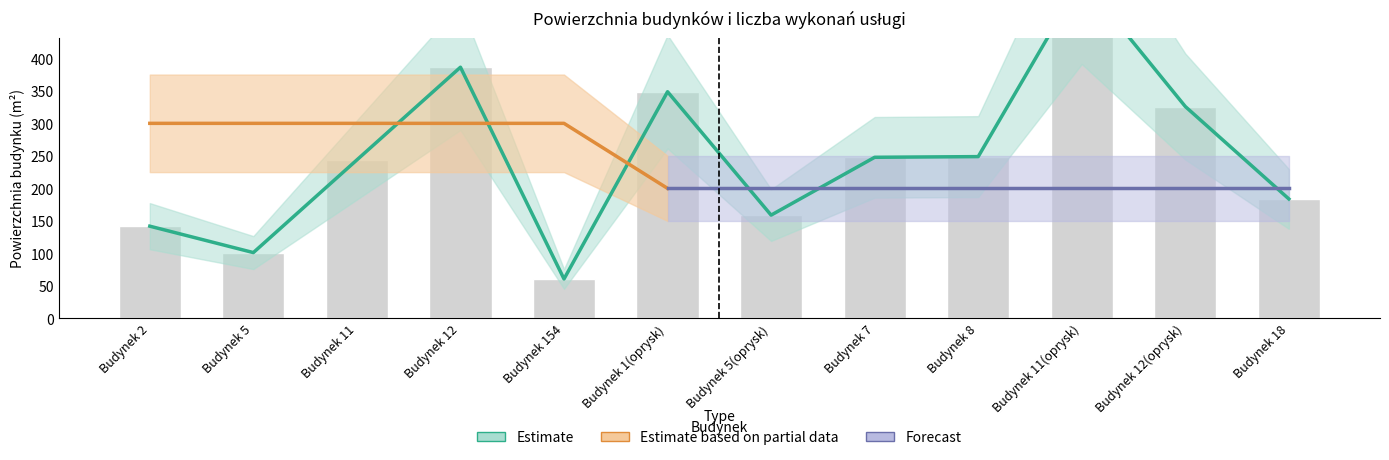

Are the bars grouped side by side (vs. stacked)?

No